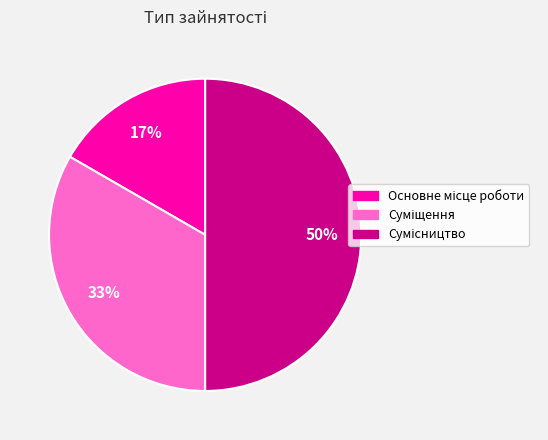

To the nearest percent, what is the average slice percentage?

33%